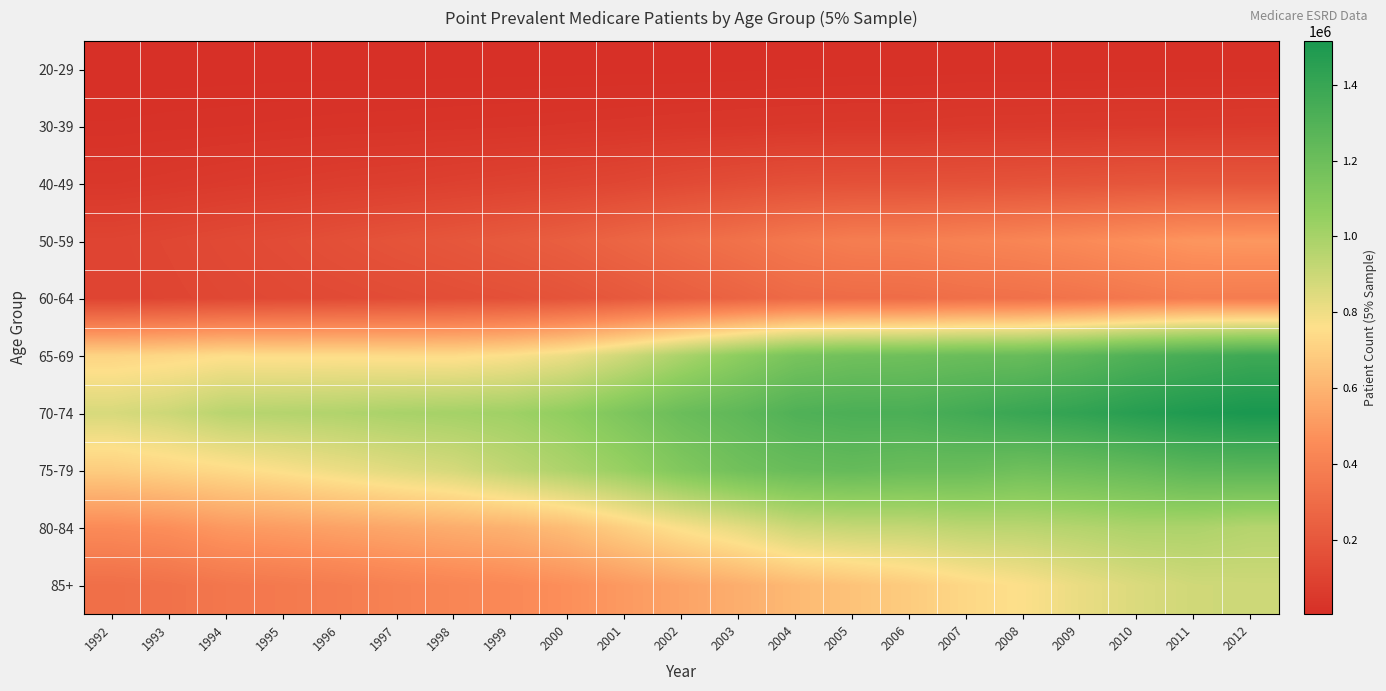

Reading left to right, transcribe all the data shown in this chart.

20-29: 1992=2960	1993=3500	1994=4080	1995=4440	1996=4420	1997=4880	1998=4660	1999=5020	2000=5320	2001=5840	2002=6020	2003=6940	2004=8180	2005=9540	2006=9380	2007=10840	2008=10480	2009=11540	2010=12160	2011=12340	2012=12420
30-39: 1992=15900	1993=18460	1994=20040	1995=22580	1996=25080	1997=26560	1998=28860	1999=30900	2000=33840	2001=36440	2002=39880	2003=42920	2004=45760	2005=47480	2006=47080	2007=51000	2008=52420	2009=53760	2010=55860	2011=56160	2012=58360
40-49: 1992=43420	1993=50000	1994=57740	1995=65060	1996=72680	1997=78640	1998=87360	1999=95280	2000=105580	2001=117400	2002=135460	2003=150120	2004=163760	2005=168040	2006=169080	2007=172080	2008=177280	2009=183880	2010=192020	2011=196740	2012=194060
50-59: 1992=106080	1993=117080	1994=131360	1995=143640	1996=162280	1997=179740	1998=194520	1999=213660	2000=235440	2001=268080	2002=298420	2003=327700	2004=361080	2005=385060	2006=390720	2007=408840	2008=423260	2009=444520	2010=468860	2011=492200	2012=497700
60-64: 1992=103540	1993=111160	1994=121300	1995=129120	1996=136040	1997=144500	1998=154560	1999=164040	2000=180360	2001=204260	2002=232660	2003=257720	2004=287400	2005=295480	2006=299220	2007=313920	2008=320860	2009=336680	2010=360020	2011=380060	2012=375700
65-69: 1992=717860	1993=731280	1994=751780	1995=746780	1996=748260	1997=742560	1998=743340	1999=765620	2000=809220	2001=890860	2002=987140	2003=1074680	2004=1152700	2005=1180820	2006=1189100	2007=1207300	2008=1215520	2009=1258100	2010=1308960	2011=1344700	2012=1374480
70-74: 1992=866180	1993=896560	1994=950400	1995=962120	1996=972120	1997=992860	1998=1004720	1999=1019420	2000=1064560	2001=1136060	2002=1205220	2003=1247840	2004=1305760	2005=1322920	2006=1326540	2007=1358460	2008=1396340	2009=1423200	2010=1463880	2011=1495840	2012=1516000
75-79: 1992=691100	1993=714640	1994=739640	1995=769280	1996=804860	1997=840400	1998=870960	1999=928500	2000=981920	2001=1042060	2002=1119040	2003=1177580	2004=1211780	2005=1224800	2006=1209300	2007=1209080	2008=1183780	2009=1201480	2010=1224400	2011=1258340	2012=1263760
80-84: 1992=447760	1993=463840	1994=501760	1995=517460	1996=537020	1997=555500	1998=575740	1999=593500	2000=634120	2001=702420	2002=771320	2003=826720	2004=896040	2005=914200	2006=918600	2007=940940	2008=945320	2009=961800	2010=983840	2011=982780	2012=959800
85+: 1992=313120	1993=326620	1994=351820	1995=365500	1996=382060	1997=406600	1998=423980	1999=440560	2000=467080	2001=505660	2002=542360	2003=579000	2004=621280	2005=654400	2006=687840	2007=730020	2008=763380	2009=814860	2010=856100	2011=887880	2012=892820